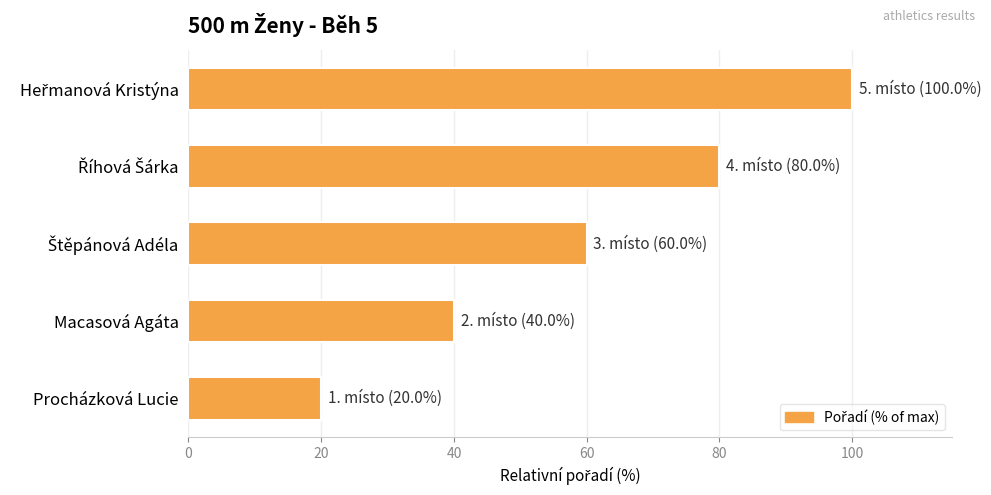

Is it true that the value at Procházková Lucie is 20?

True